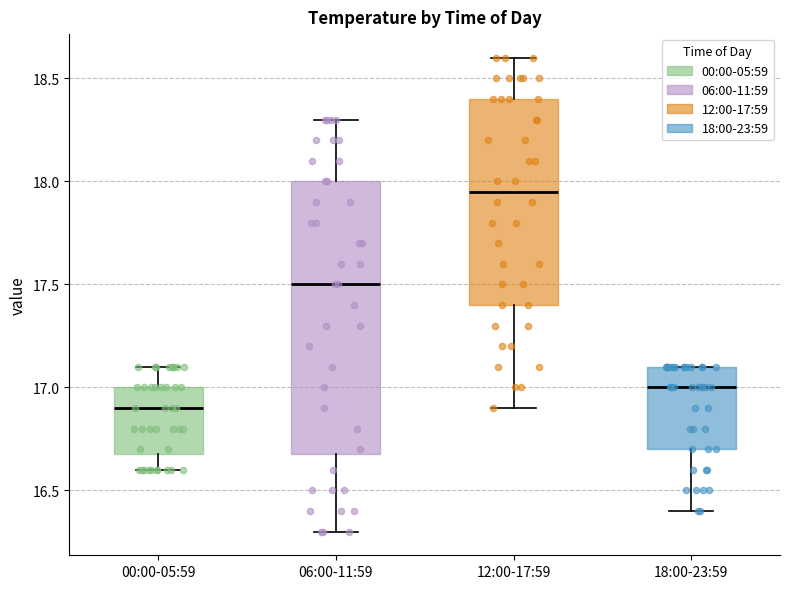

Where does the median line of the box for 06:00-11:59 sit on the y-axis? The values are not printed on the chart, so give them approximately, as read against the axis.

17.50